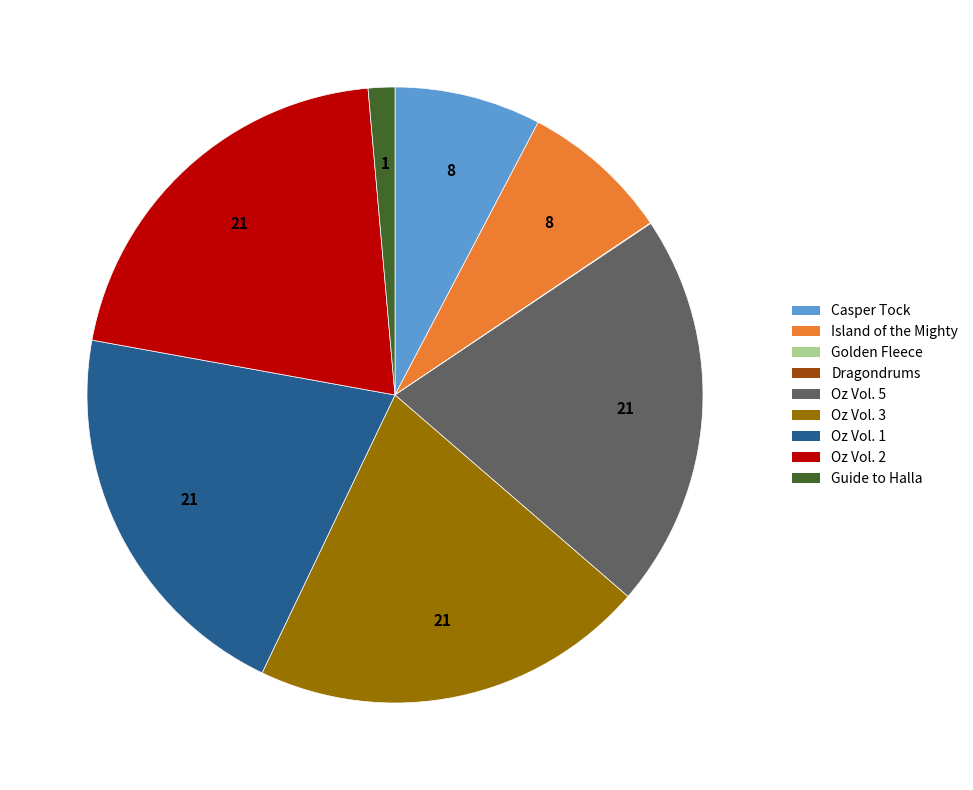

Is there a majority slice in this chart?

No